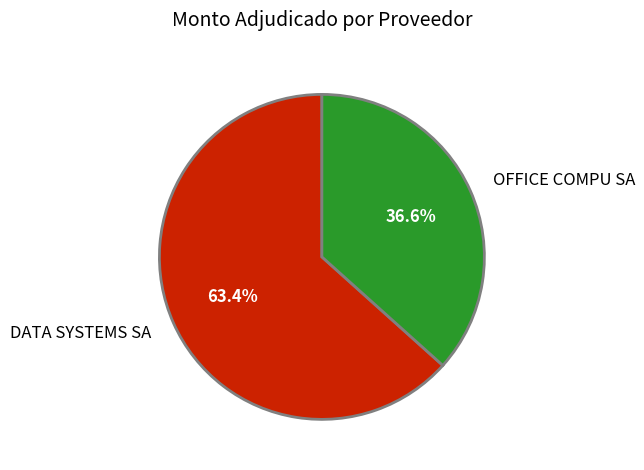

Between DATA SYSTEMS SA and OFFICE COMPU SA, which is larger?

DATA SYSTEMS SA